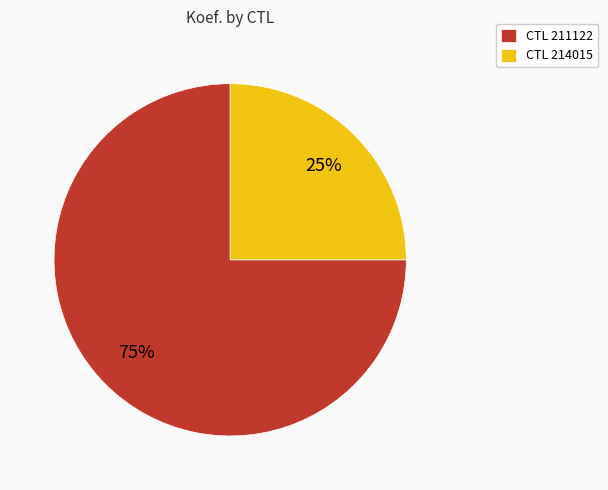

To the nearest percent, what is the average slice percentage?

50%